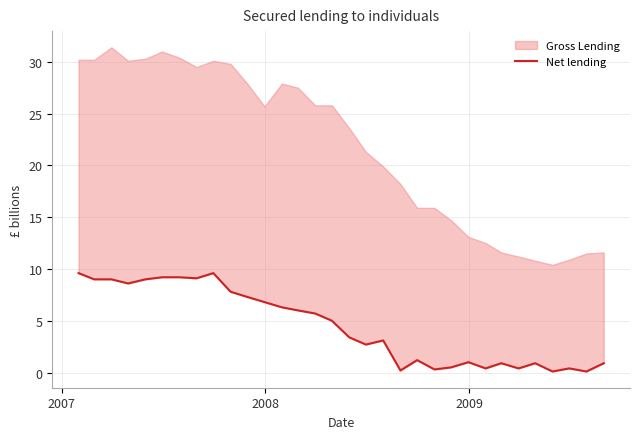

True or false: the data has more than 0 interior local peaks.

True